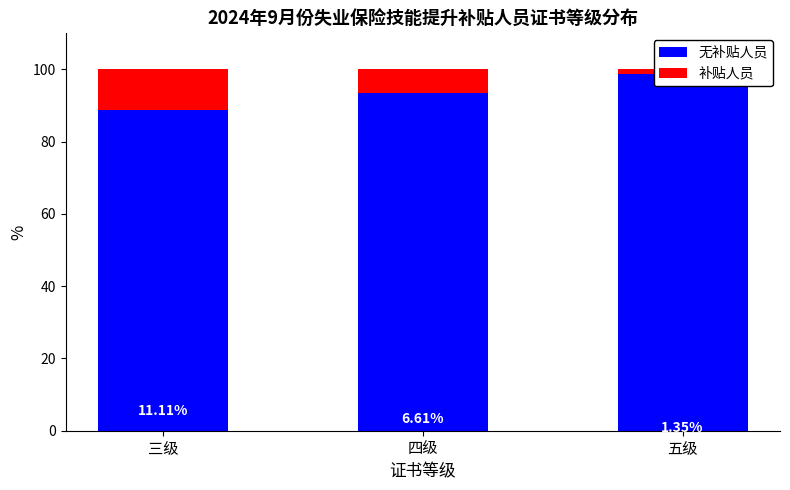

At which category does the chart reach its peak across all series?

五级